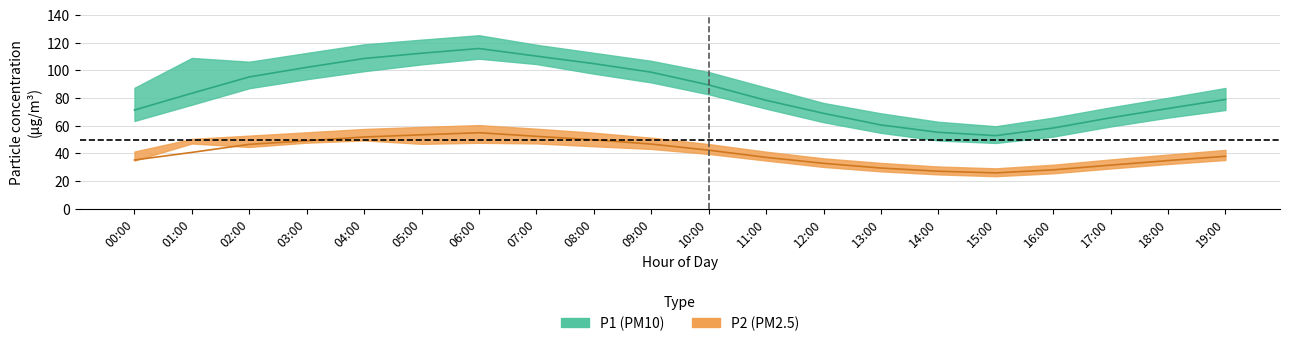

What is the value of the P1 point at the 8th from the left?

110.2